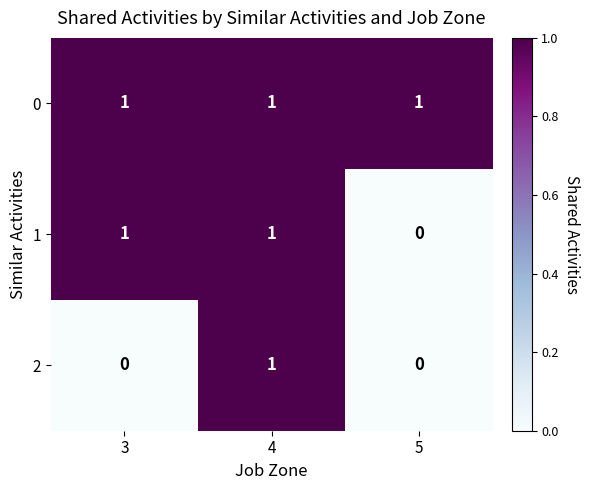

Rank the series by their average value, from lowest to highest.

2, 1, 0